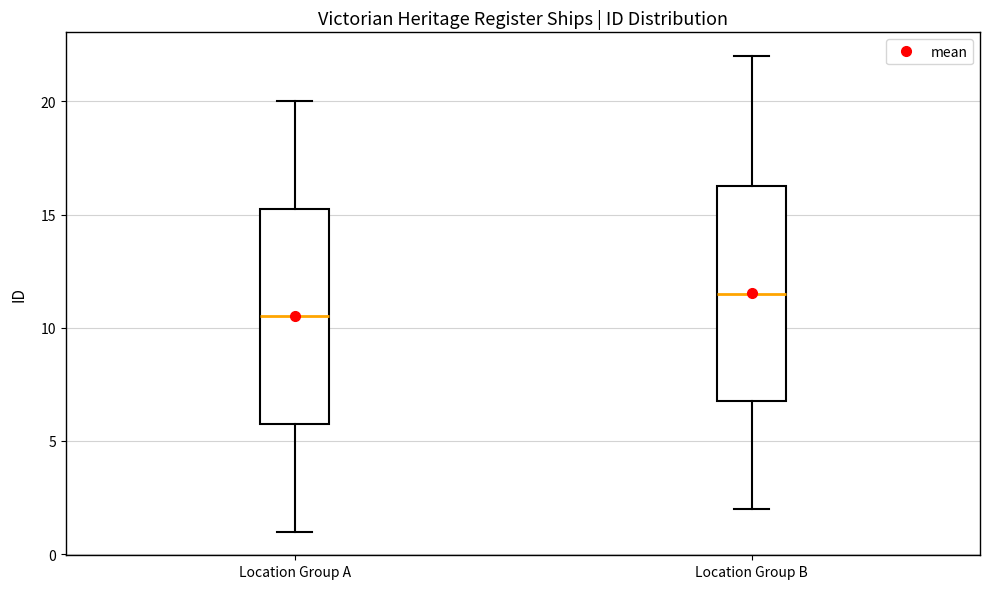

Which box's median line is the lowest?

Location Group A